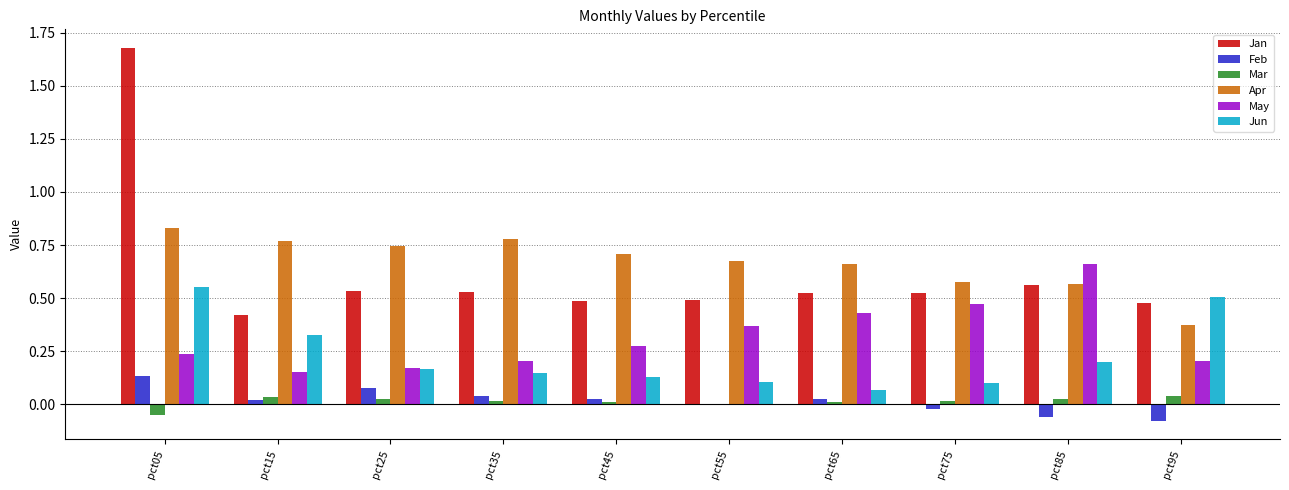

At which category is the sum across all series the highest?

pct05